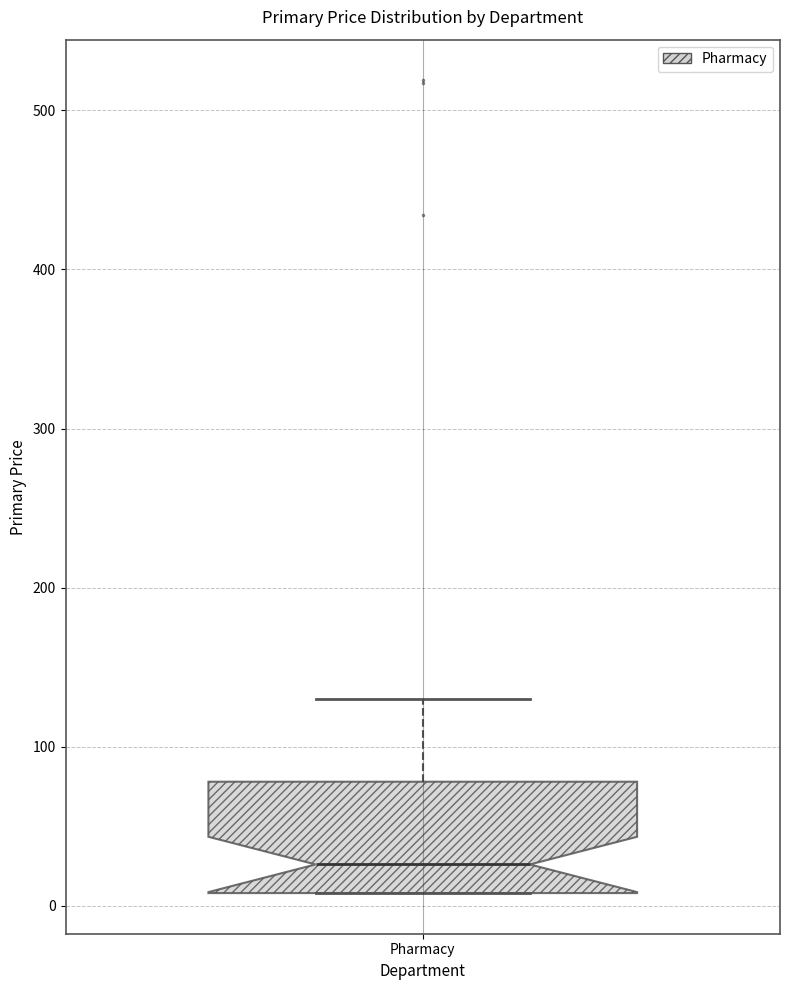

Where is the upper edge of the box for Pharmacy on the y-axis? The values are not printed on the chart, so give them approximately, as read against the axis.

80